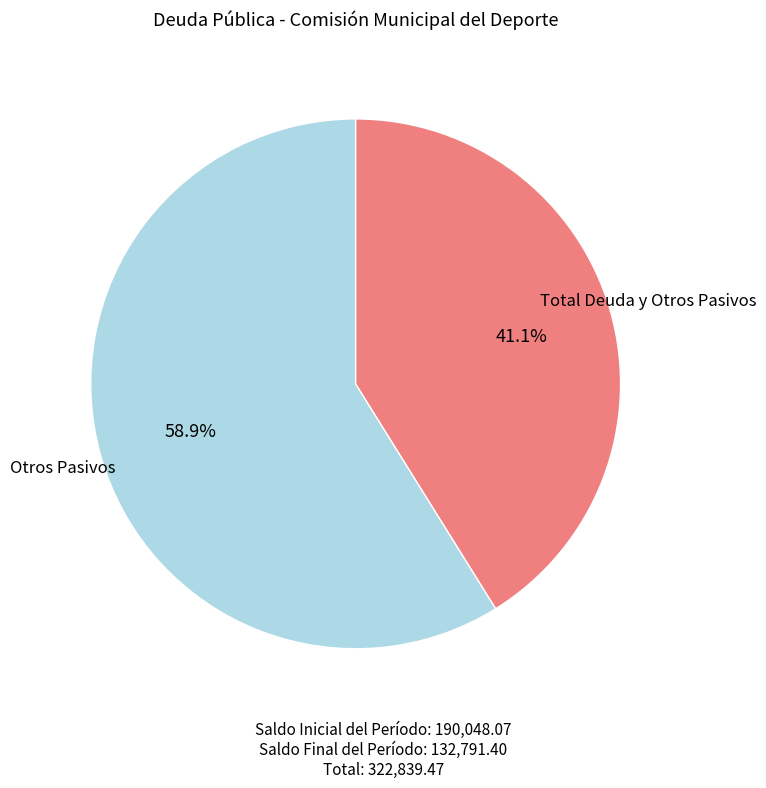

Is there any slice that represents more than half of the pie?

Yes